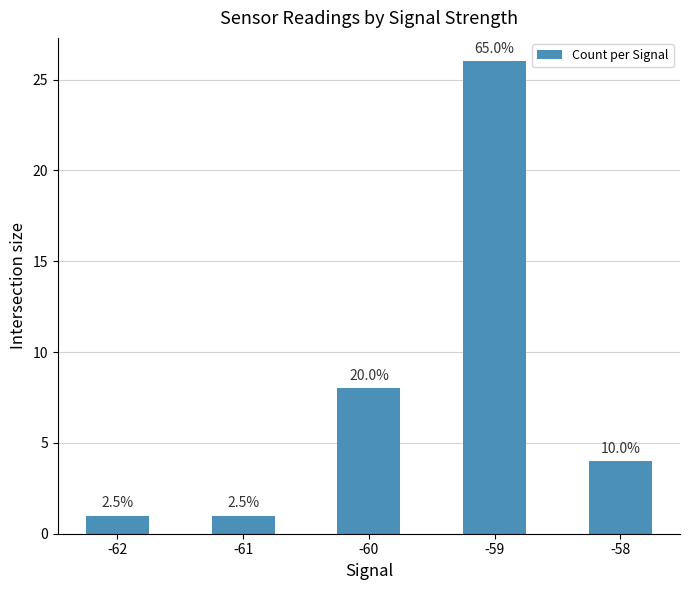

What is the sum of the values at -62 and -61?

2